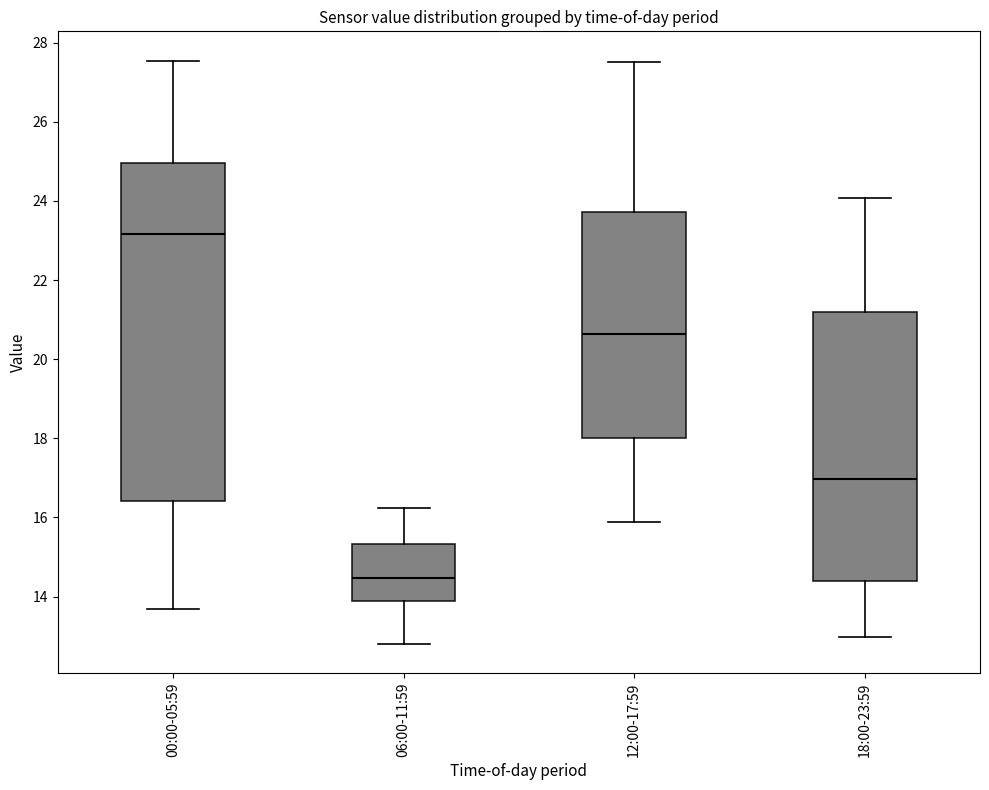

Reading left to right, transcribe this box plot: for each box, give where its median line is, the range the box spans, and where its two whiskers end, as read against the y-axis. The values are not printed on the chart, so give them approximately, as read against the axis.

00:00-05:59: median 23.2, box 16.4 to 25.0, whiskers 13.6 to 27.6
06:00-11:59: median 14.4, box 13.8 to 15.4, whiskers 12.8 to 16.2
12:00-17:59: median 20.6, box 18.0 to 23.8, whiskers 15.8 to 27.6
18:00-23:59: median 17.0, box 14.4 to 21.2, whiskers 13.0 to 24.0